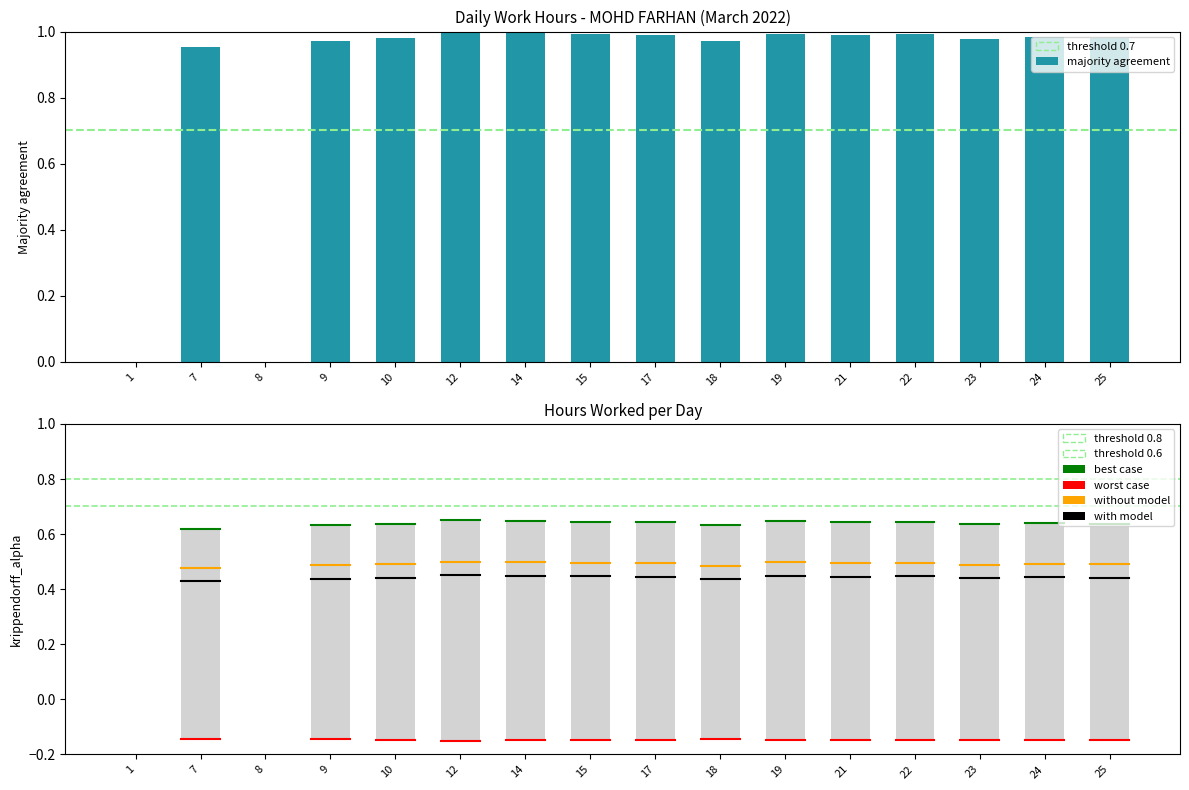

Where is the data nearest to the value 0?

1